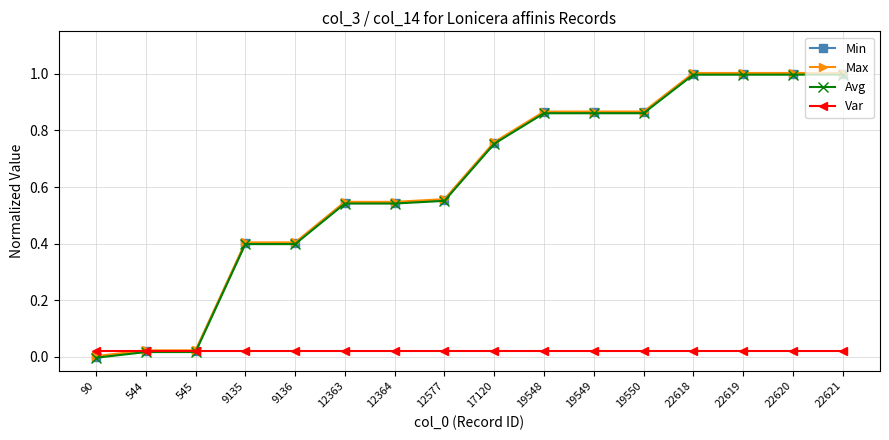

What is the greatest value displayed?

1.0